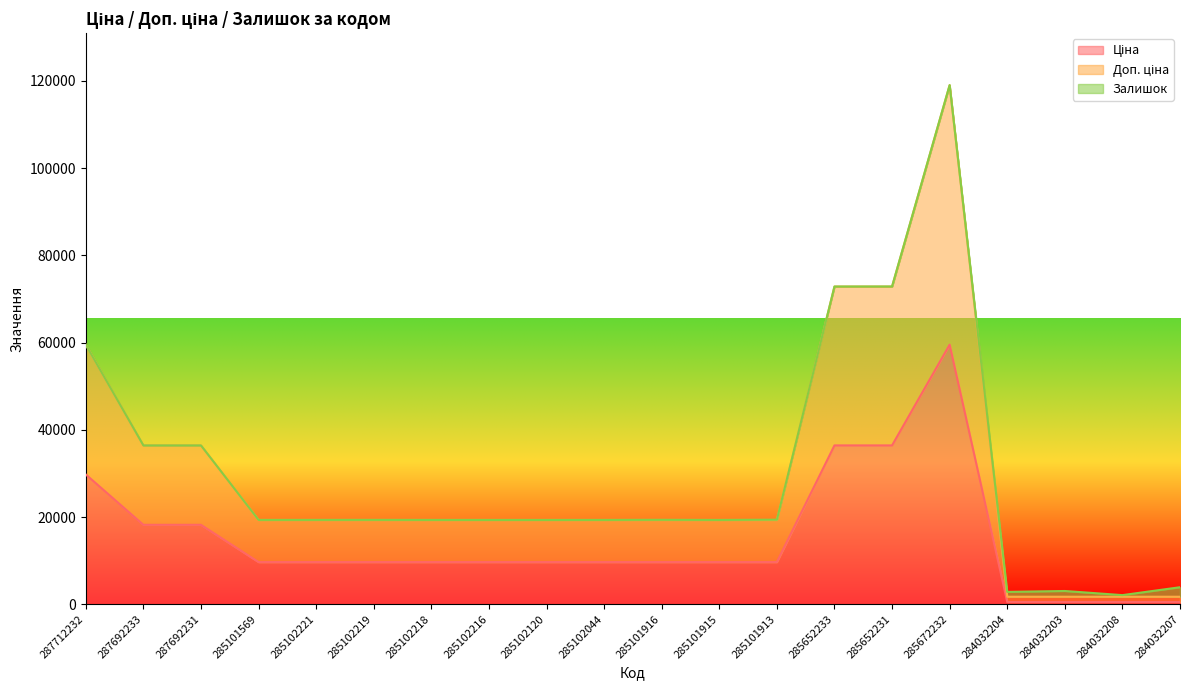

At which category does Доп. ціна reach its first local peak?

285672232